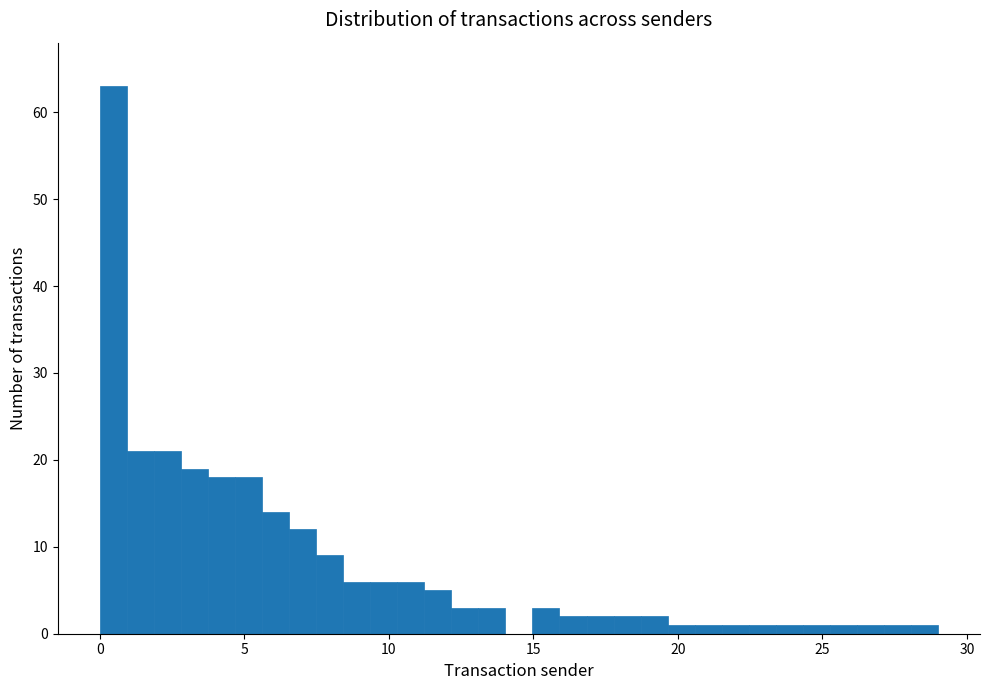

Read against the x-axis, roughly where is the centre of the tallest bar?

0.5